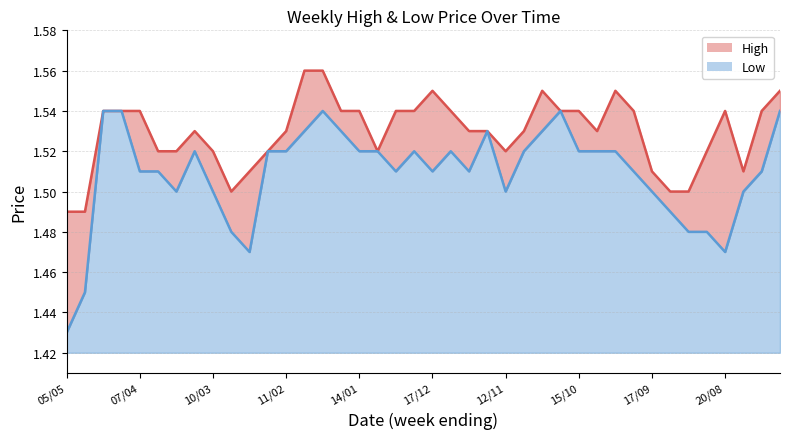

List the series in order of their peak value, lowest first.

Low, High